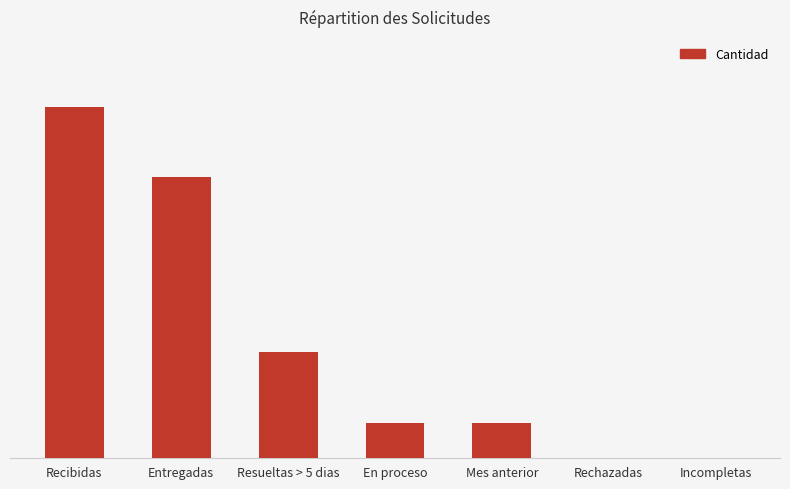

Does the chart contain any negative values?

No